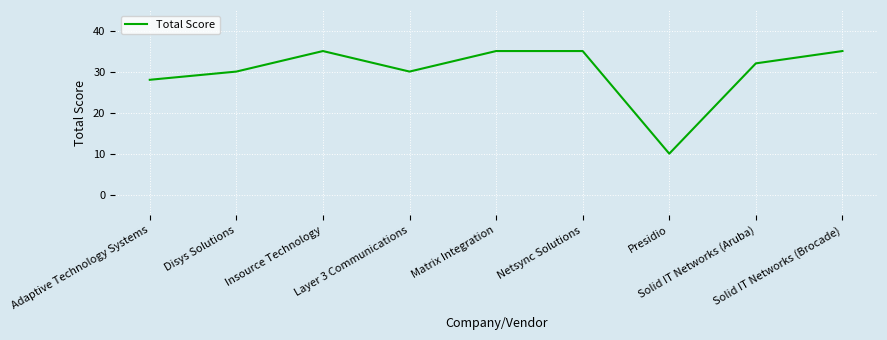

What is the greatest value displayed?

35